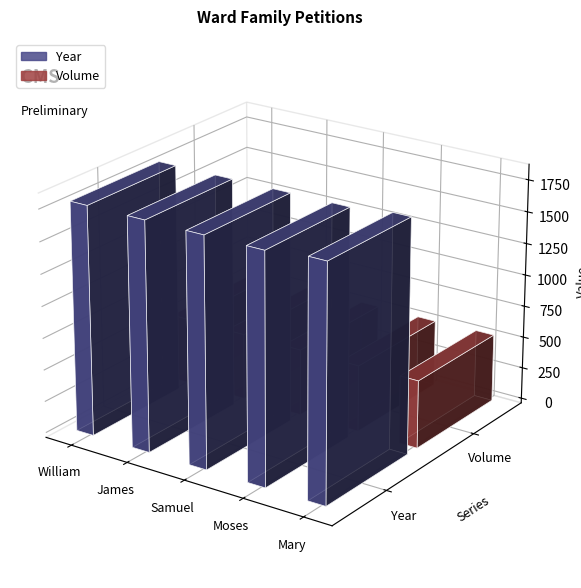

At which label does Volume reach its peak?

Mary